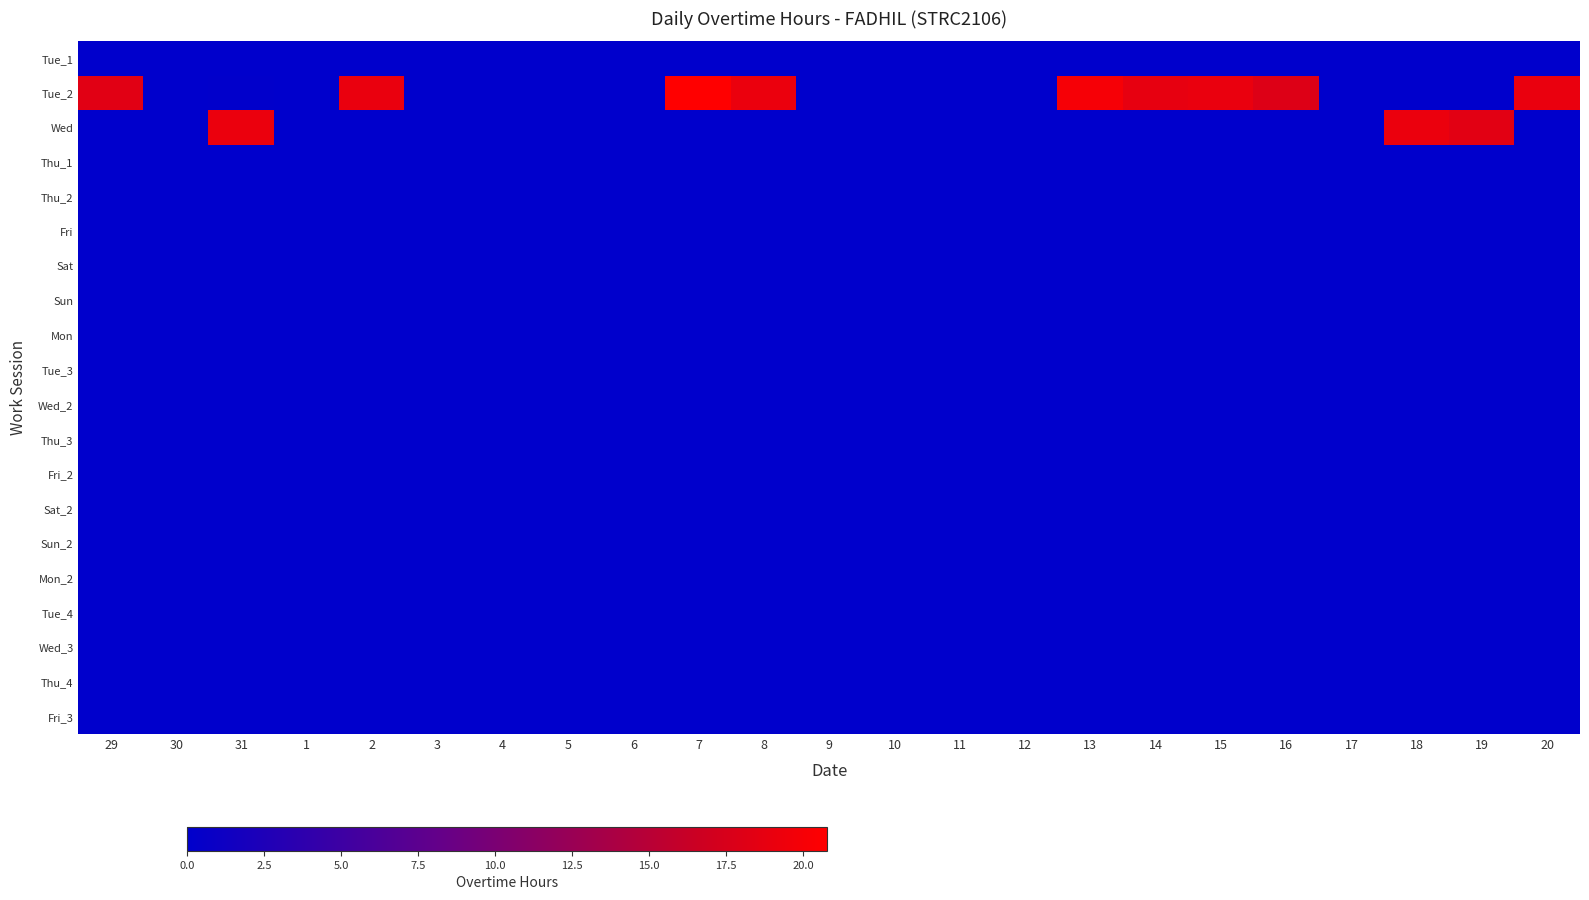

List the labels in order of Wed_2 value, largest first.

29, 30, 31, 1, 2, 3, 4, 5, 6, 7, 8, 9, 10, 11, 12, 13, 14, 15, 16, 17, 18, 19, 20